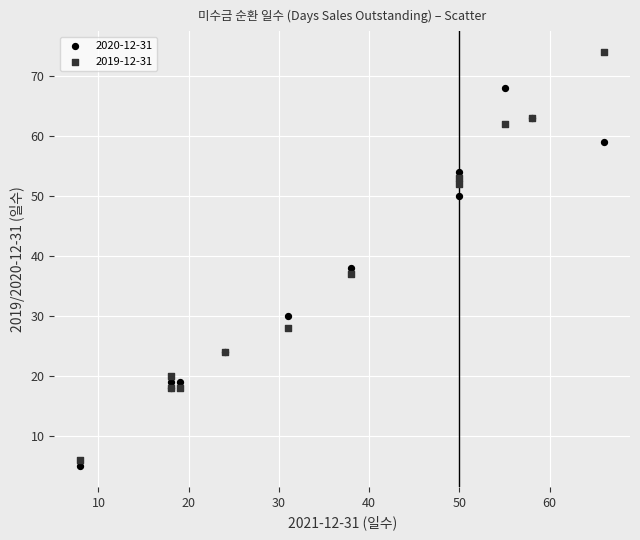

Which series reaches the minimum Y coordinate?

2020-12-31